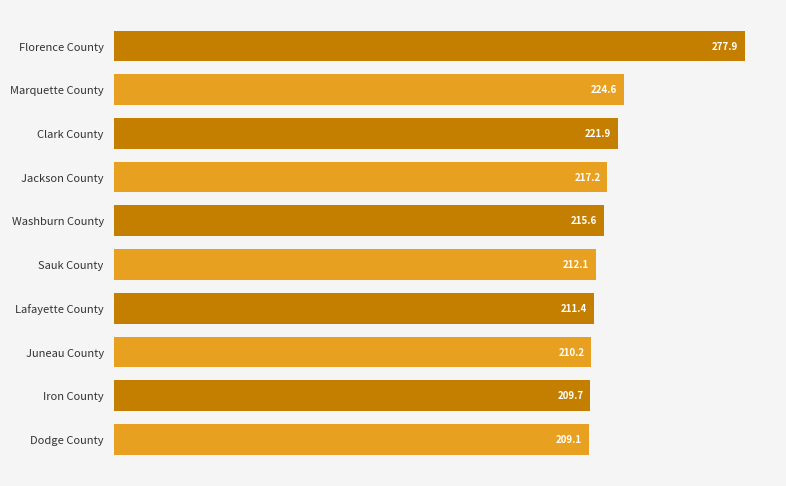

List the labels in order of value, smallest first.

Dodge County, Iron County, Juneau County, Lafayette County, Sauk County, Washburn County, Jackson County, Clark County, Marquette County, Florence County